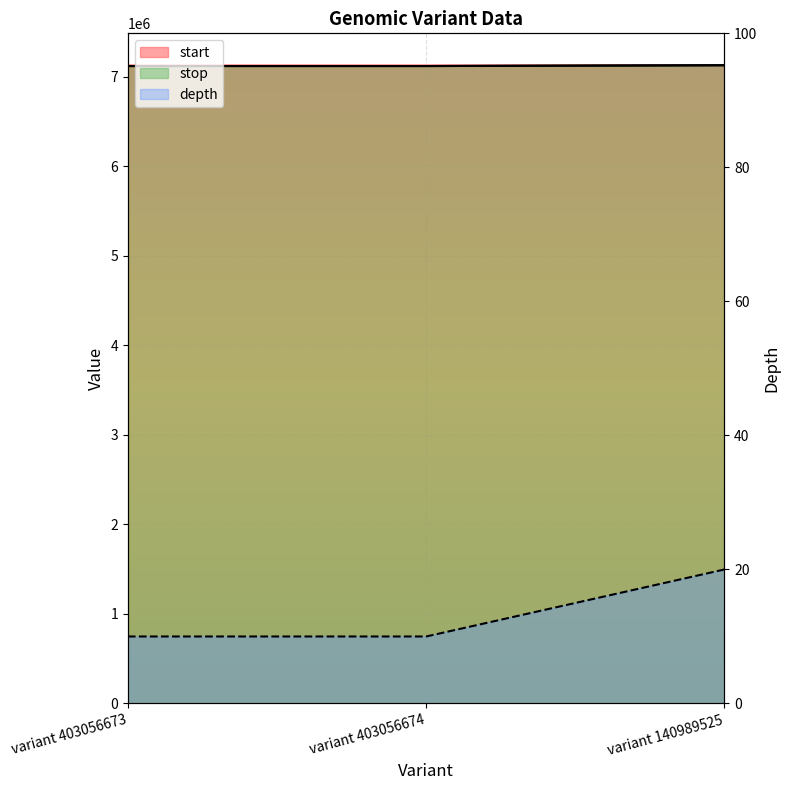

Between variant 403056674 and variant 403056673, which is larger?

variant 403056674